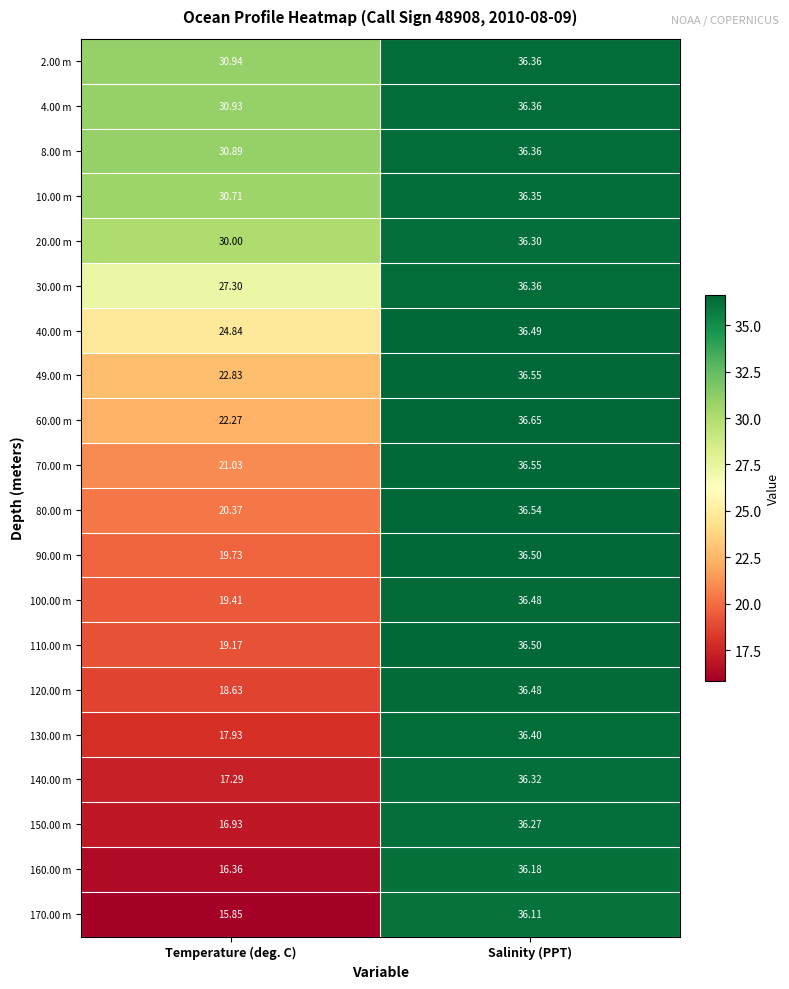

Rank the categories by 80.00 m value from highest to lowest.

Salinity (PPT), Temperature (deg. C)